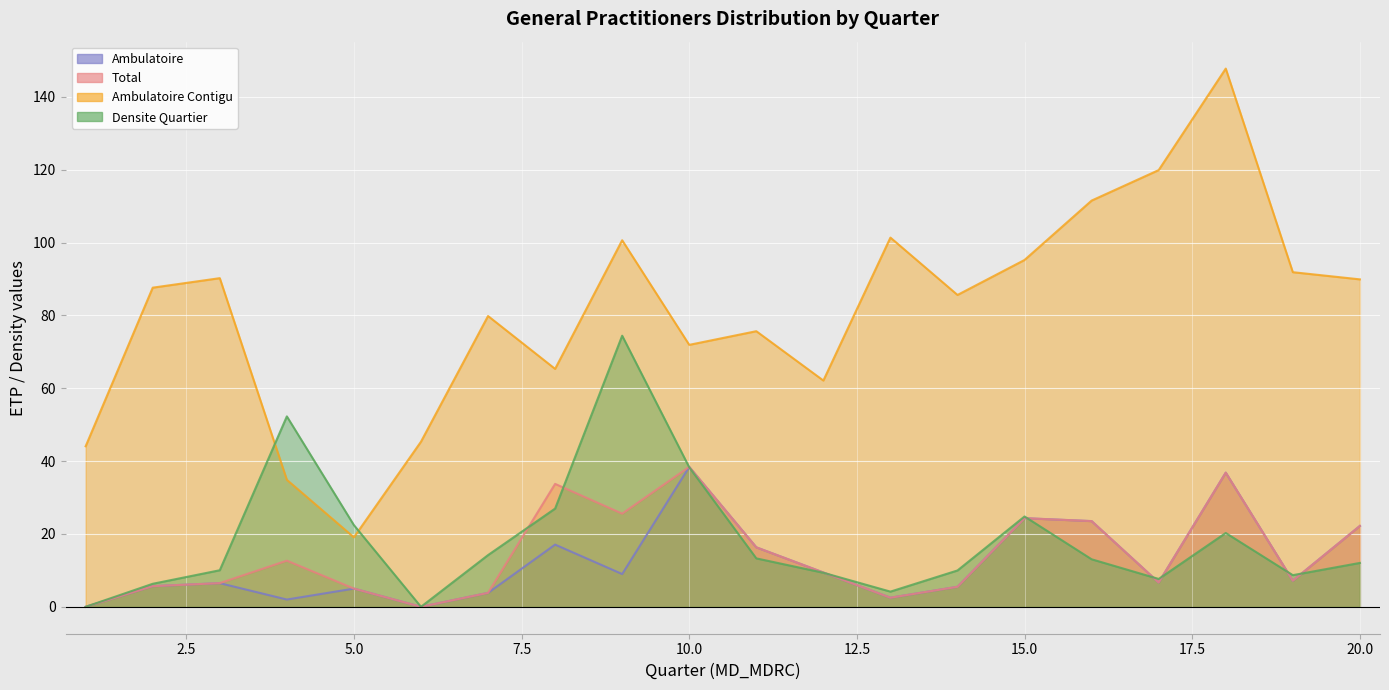

What is the value of the Total point at the 2nd from the left?

5.7